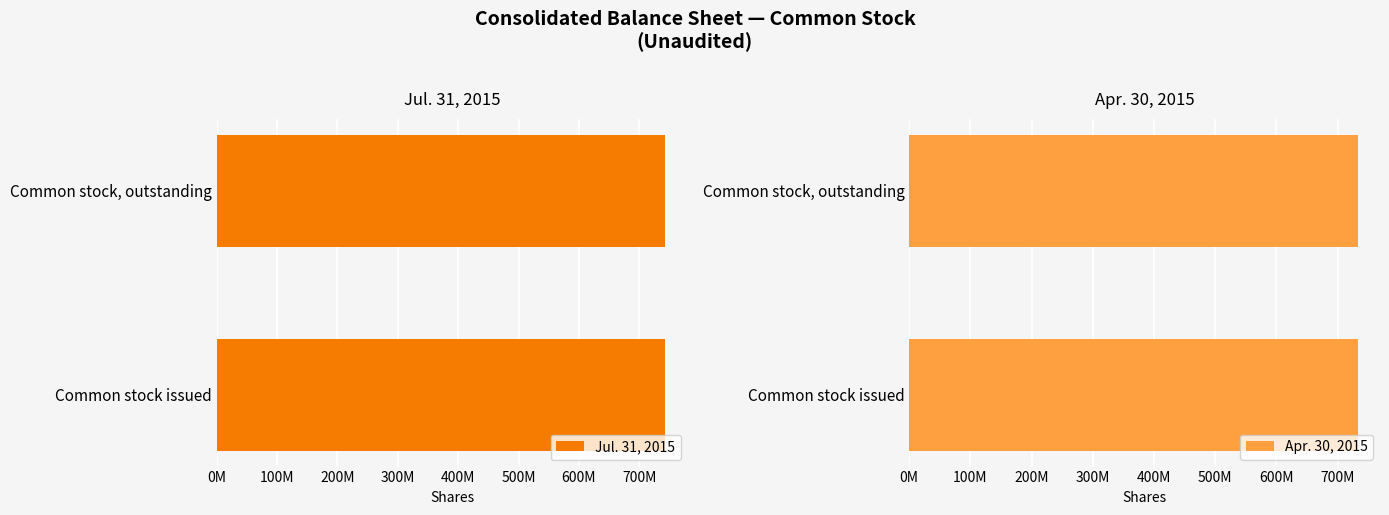

What is the value of the Jul. 31, 2015 bar at the 1st from the left?

742610829